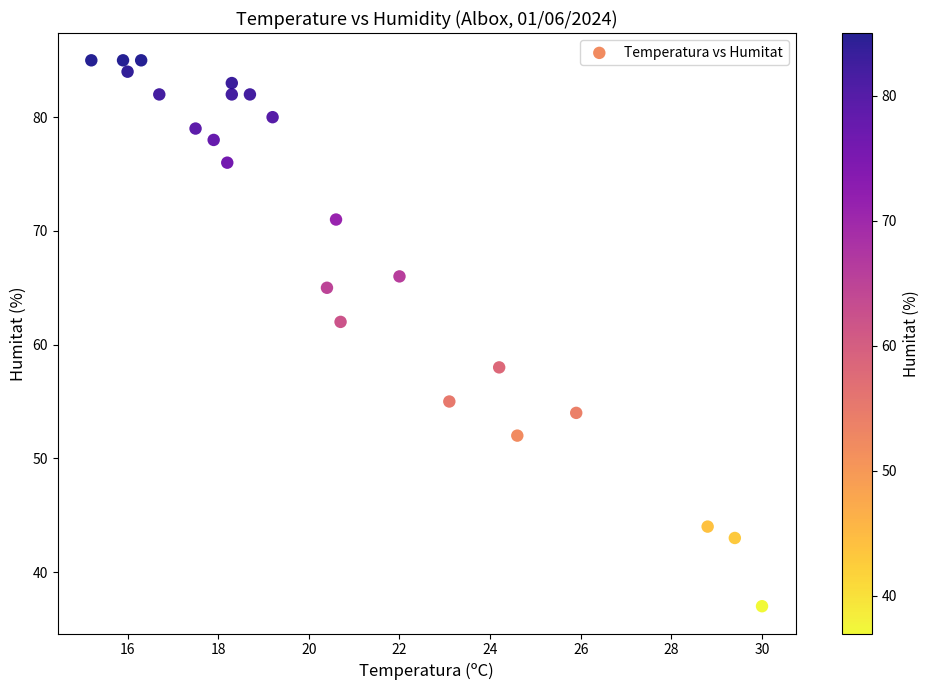

What Y value in the scatter plot is closest to 61?

62